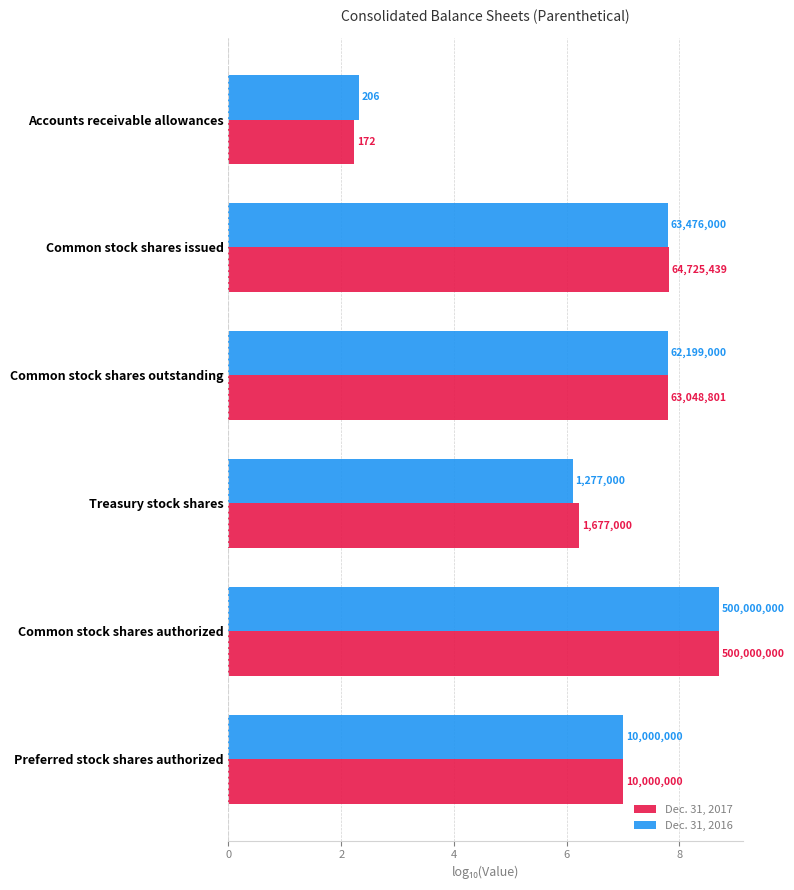

What are all the series names shown in the legend?

Dec. 31, 2017, Dec. 31, 2016